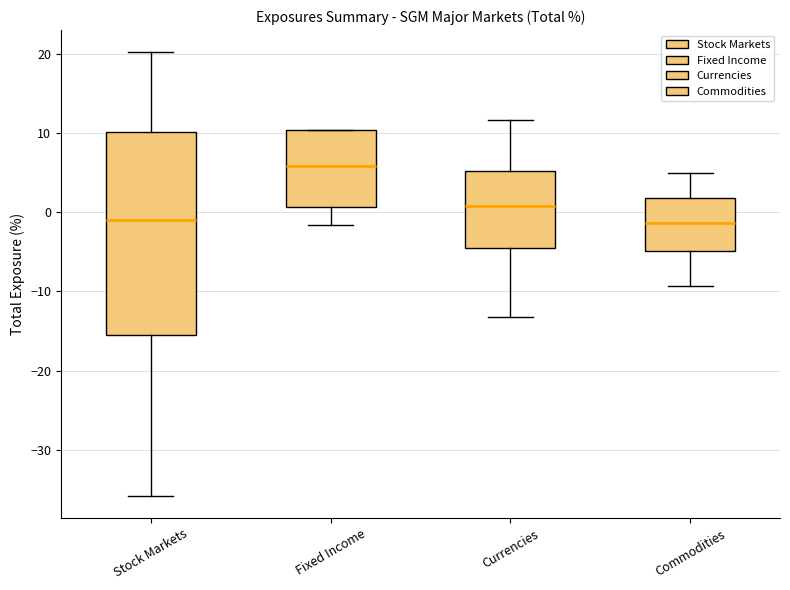

Reading left to right, read every box against the y-axis: the position of its median line, the range the box covers, and the ends of its whiskers. The values are not printed on the chart, so give them approximately, as read against the axis.

Stock Markets: median -1, box -16 to 10, whiskers -36 to 20
Fixed Income: median 6, box 1 to 10, whiskers -2 to 10
Currencies: median 1, box -4 to 5, whiskers -13 to 12
Commodities: median -1, box -5 to 2, whiskers -9 to 5